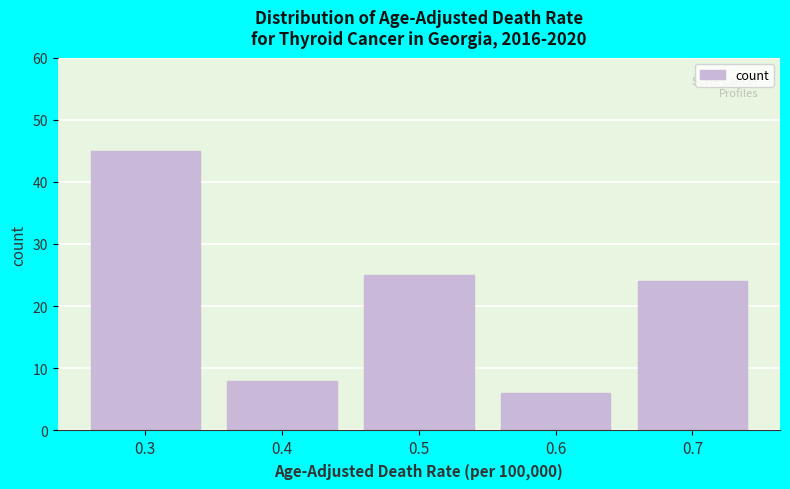

Reading left to right, transcribe all the data shown in this chart.

45	8	25	6	24